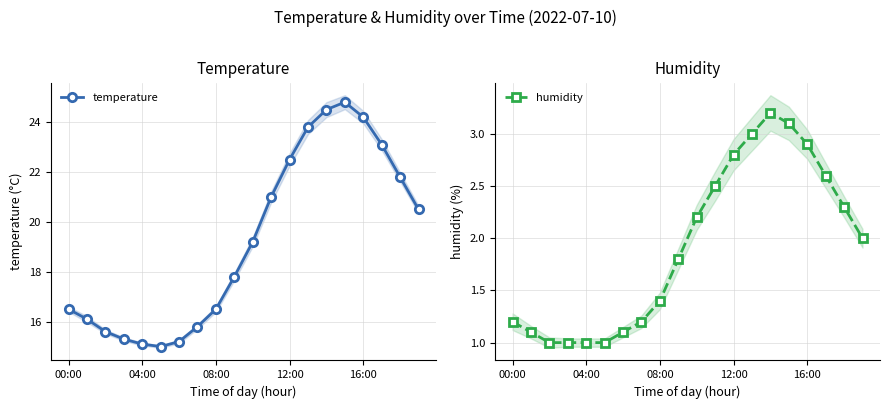

Is this an area chart (filled region under the line)?

No